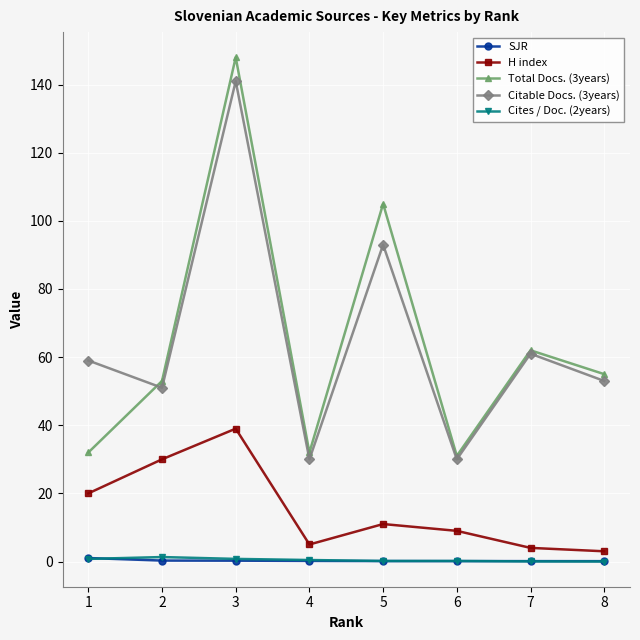

True or false: SJR and Total Docs. (3years) cross at least once.

False